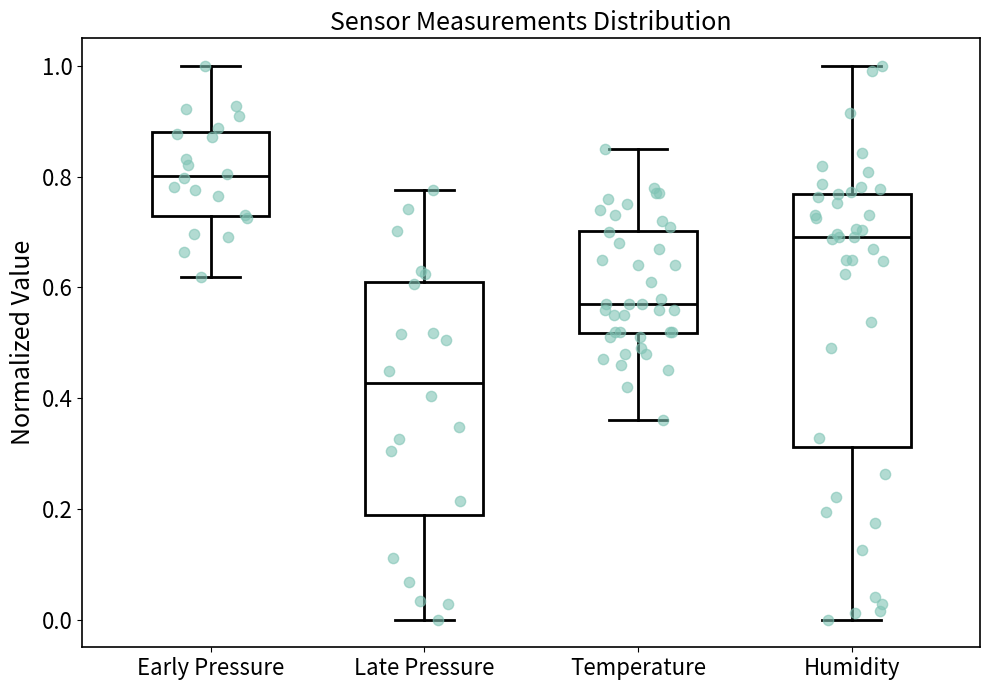

Which box's median line is the highest?

Early Pressure